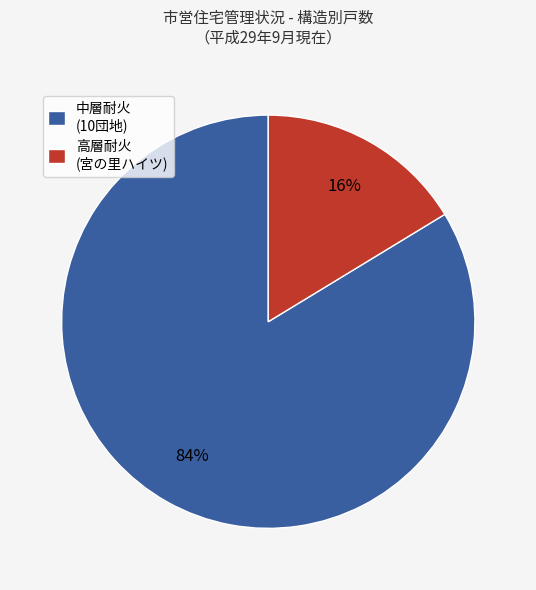

Does 中層耐火 (10団地) represent more than half of the total?

Yes